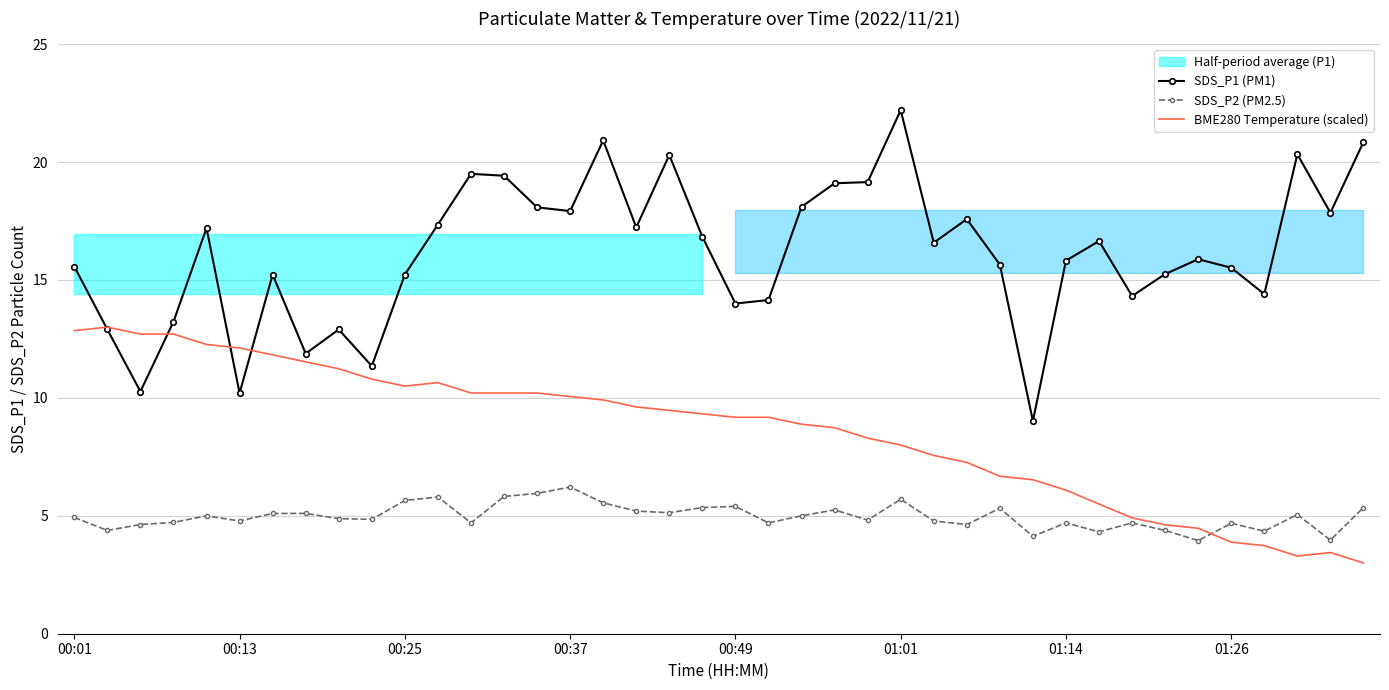

Reading left to right, transcribe all the data shown in this chart.

SDS_P1 (PM1): 15.6	12.9	10.3	13.2	17.2	10.2	15.2	11.9	12.9	11.3	15.2	17.4	19.5	19.4	18.1	17.9	20.9	17.2	20.3	16.8	14.0	14.2	18.1	19.1	19.1	22.2	16.6	17.6	15.7	9.0	15.8	16.6	14.3	15.2	15.9	15.5	14.4	20.3	17.9	20.9
SDS_P2 (PM2.5): 4.9	4.4	4.6	4.7	5.0	4.8	5.1	5.1	4.9	4.8	5.7	5.8	4.7	5.8	6.0	6.2	5.5	5.2	5.1	5.3	5.4	4.7	5.0	5.2	4.8	5.7	4.8	4.6	5.3	4.1	4.7	4.3	4.7	4.4	4.0	4.7	4.3	5.0	4.0	5.3
BME280 Temperature (scaled): 12.9	13.0	12.7	12.7	12.3	12.1	11.8	11.5	11.2	10.8	10.5	10.6	10.2	10.2	10.2	10.1	9.9	9.6	9.5	9.3	9.2	9.2	8.9	8.7	8.3	8.0	7.6	7.3	6.7	6.5	6.1	5.5	4.9	4.6	4.5	3.9	3.7	3.3	3.4	3.0